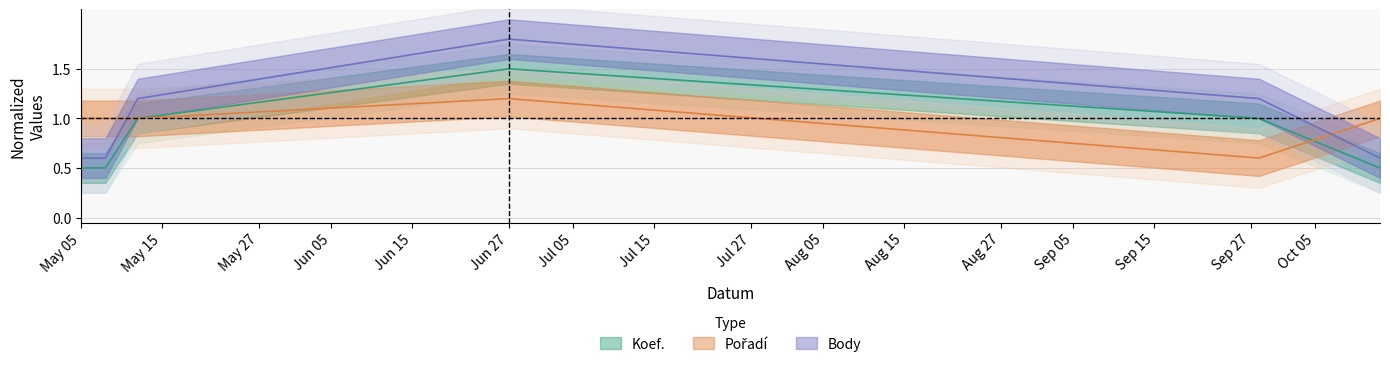

Count the Koef. values in the range 0 to 1.

5